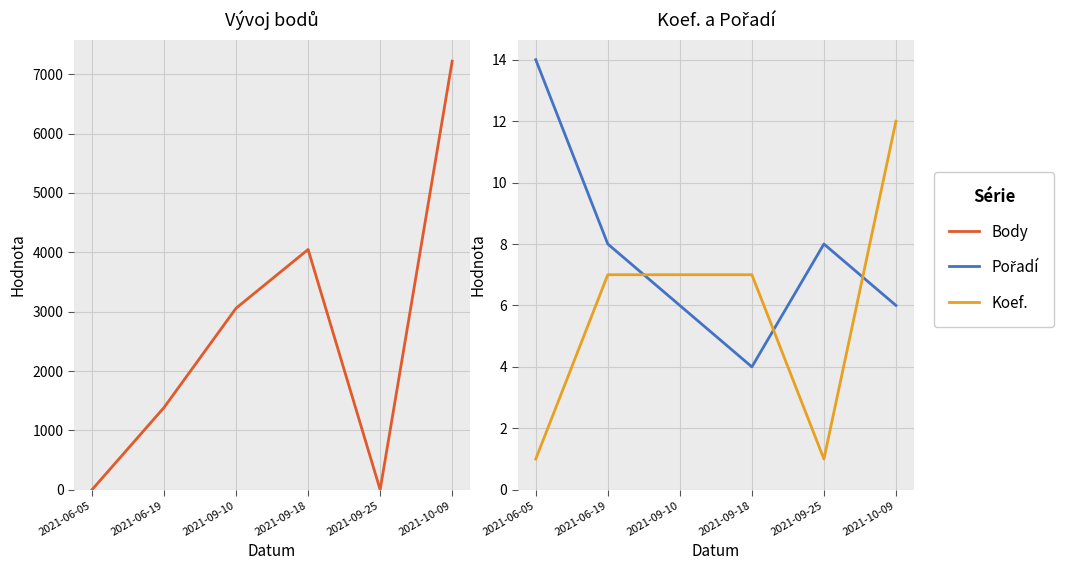

At which category does Pořadí reach its first local valley?

2021-09-18